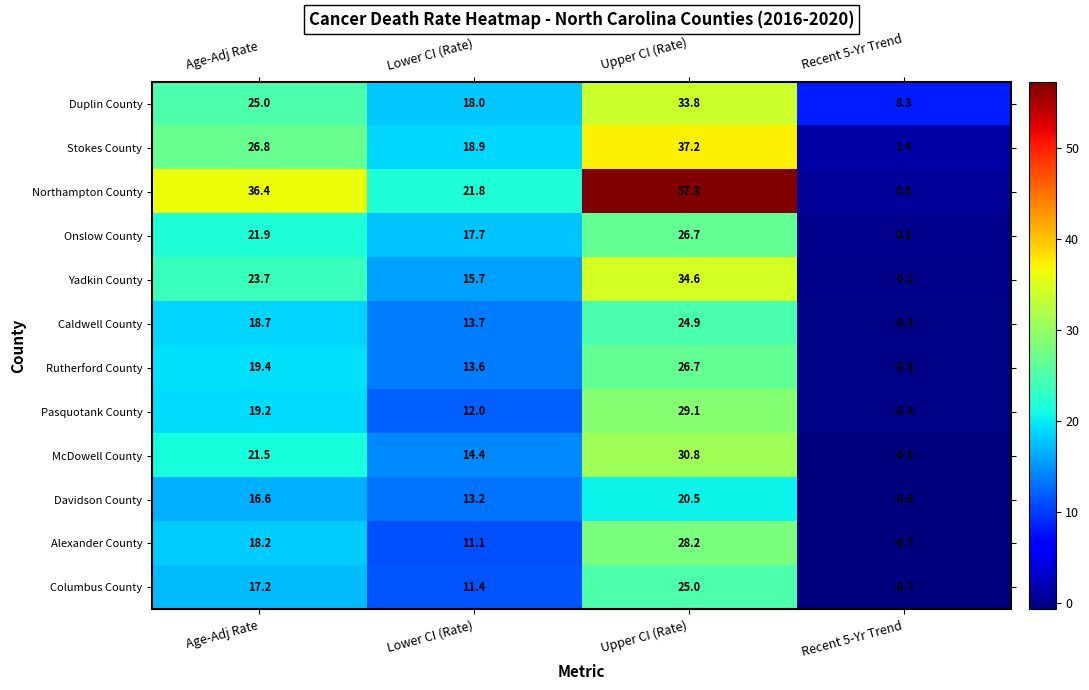

Which series has the largest range (max minus min)?

Northampton County